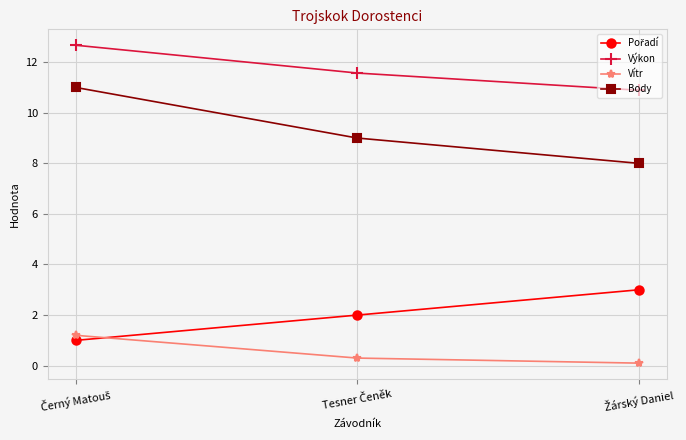

What is the sum of all Body values?

28.0